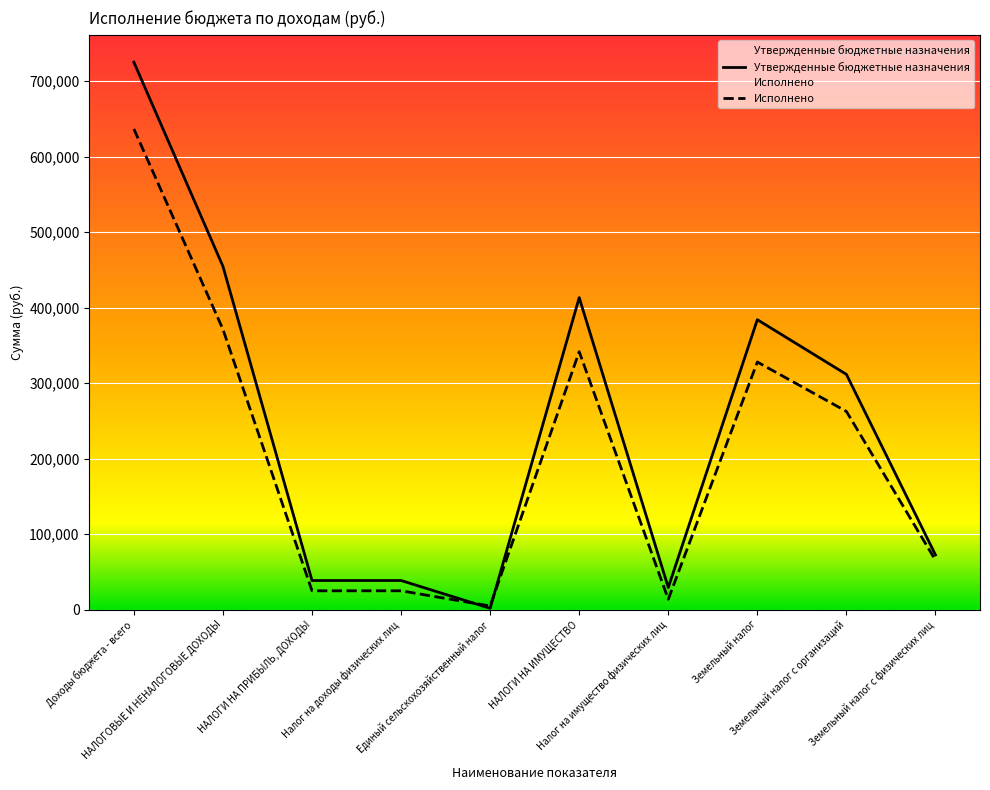

How many interior local valleys does the Утвержденные бюджетные назначения series have?

2